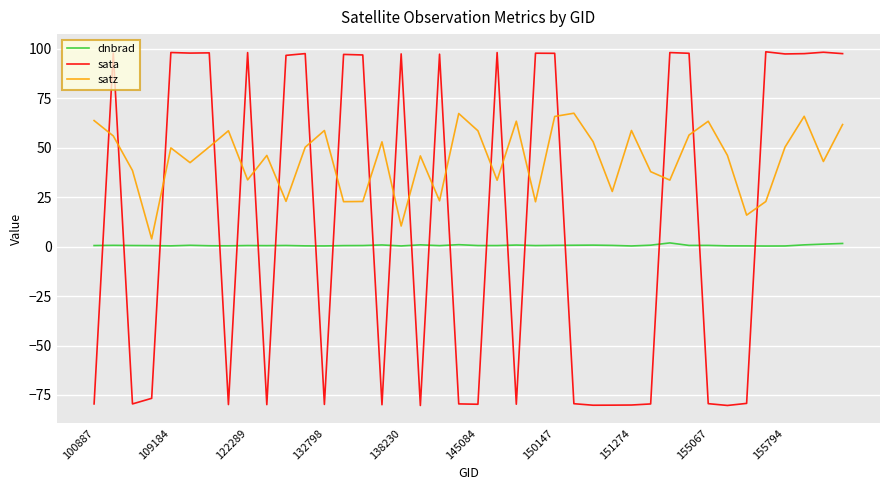

What is the maximum value for sata?

98.6